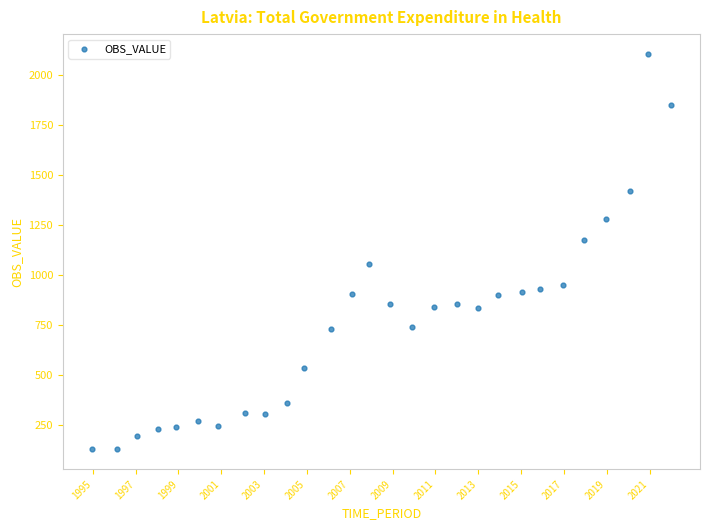

What is the range of Y values (max minus min)?

1979.1